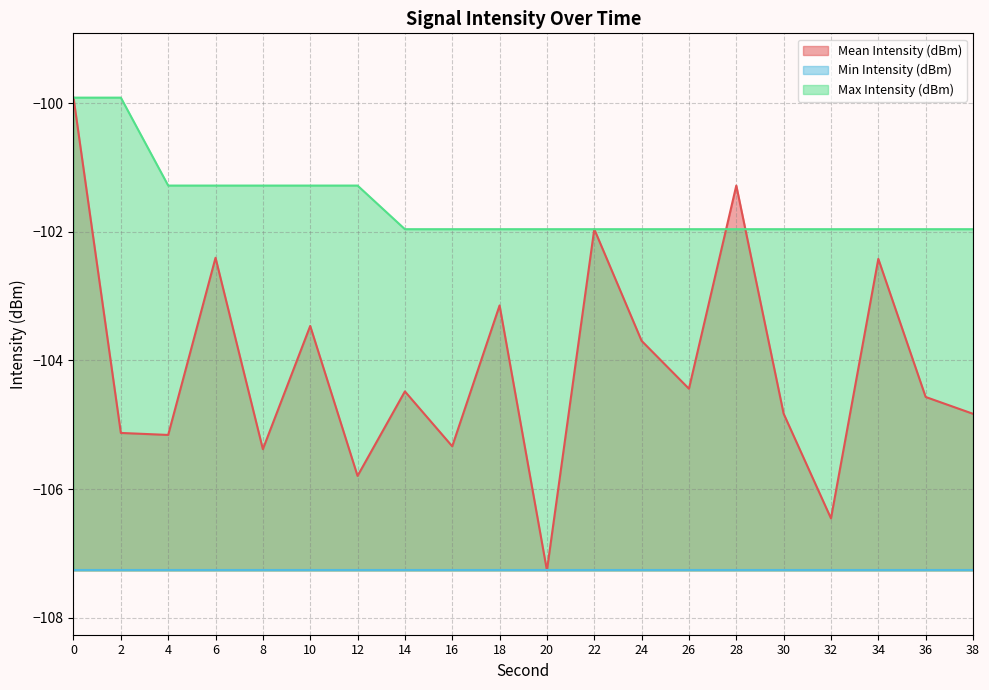

Between which two adjacent categories do Max Intensity (dBm) and Mean Intensity (dBm) first intersect?

26 and 28